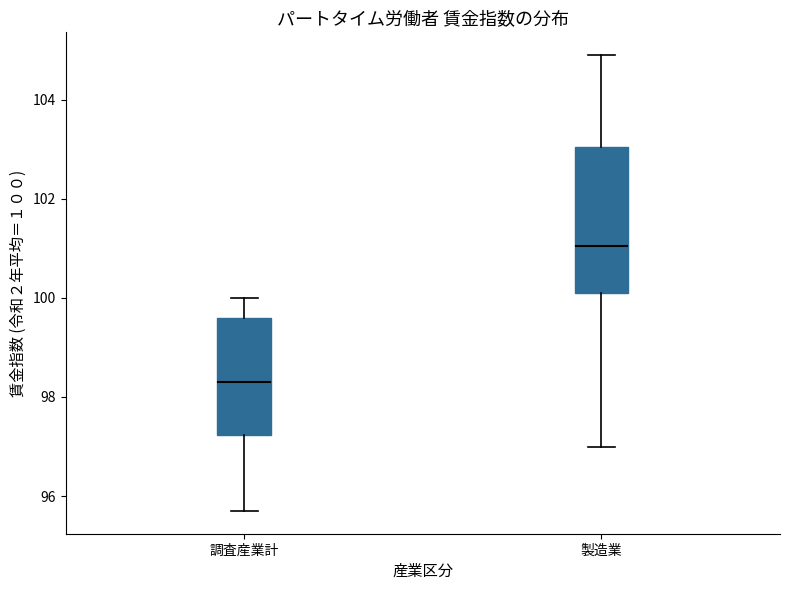

Comparing the boxes themselves (not the whiskers), which one is the tallest?

製造業